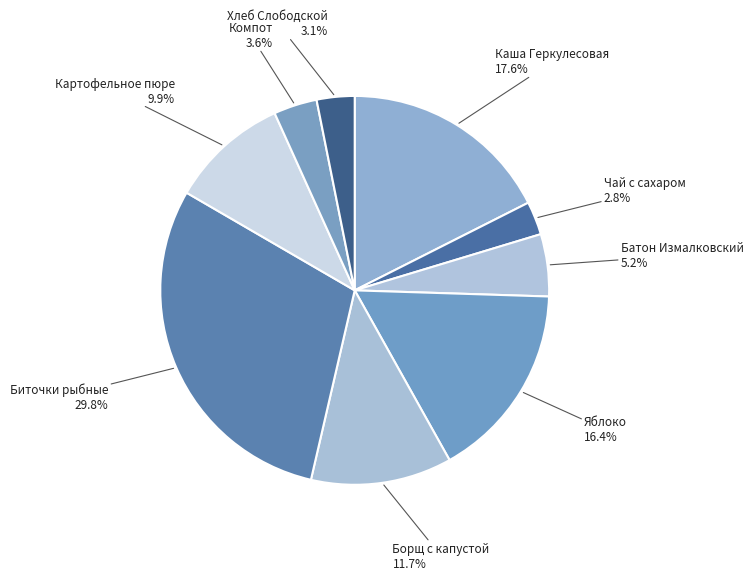

To the nearest percent, what portion does Компот represent?

4%